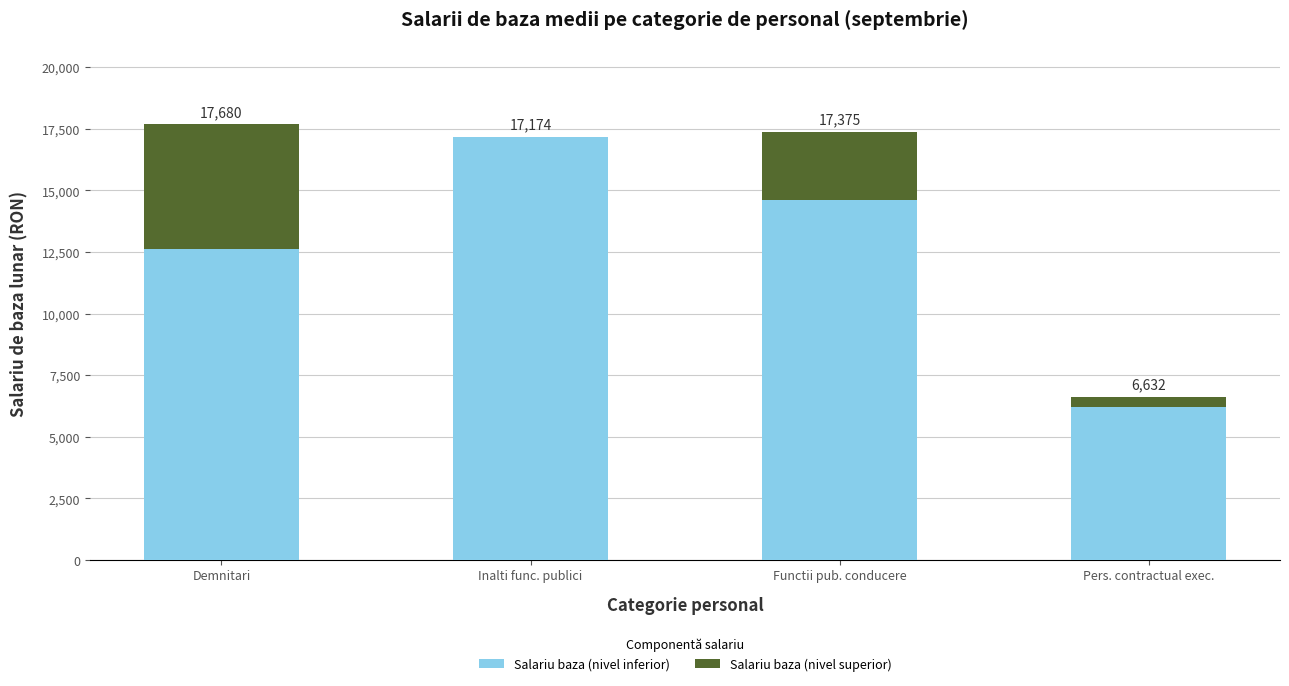

At how many categories does at least one series exceed 5546?

4